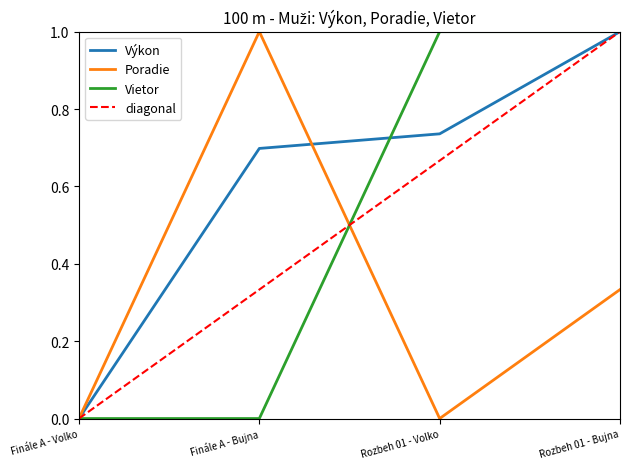

Reading right to left, what are all the values shown in this chart?

Výkon: Rozbeh 01 - Bujna=1.0	Rozbeh 01 - Volko=0.7	Finále A - Bujna=0.7	Finále A - Volko=0.0
Poradie: Rozbeh 01 - Bujna=0.3	Rozbeh 01 - Volko=0.0	Finále A - Bujna=1.0	Finále A - Volko=0.0
Vietor: Rozbeh 01 - Bujna=1.0	Rozbeh 01 - Volko=1.0	Finále A - Bujna=0.0	Finále A - Volko=0.0